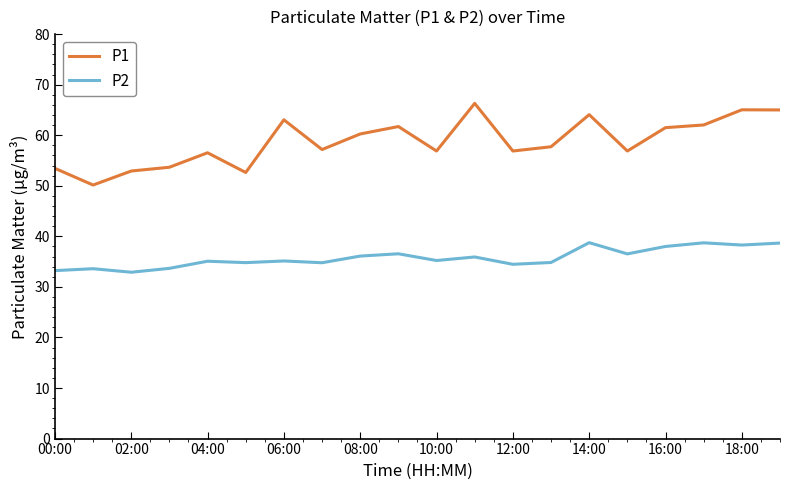

True or false: P2 and P1 cross at least once.

False